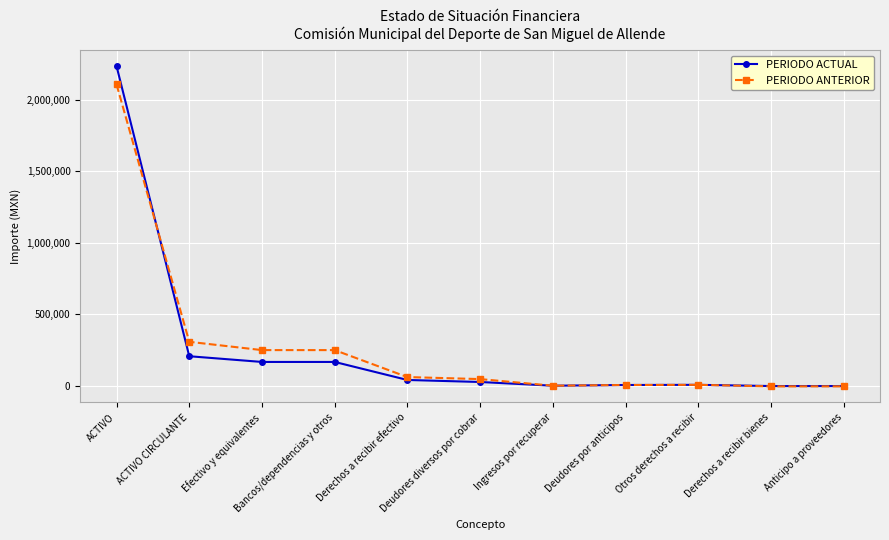

True or false: PERIODO ACTUAL has more than 0 points higher than both neighbors.

True